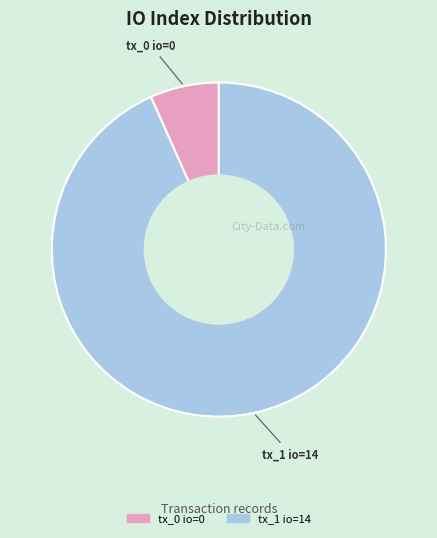

Combined, do tx_1 io=14 and tx_0 io=0 account for over 50%?

Yes